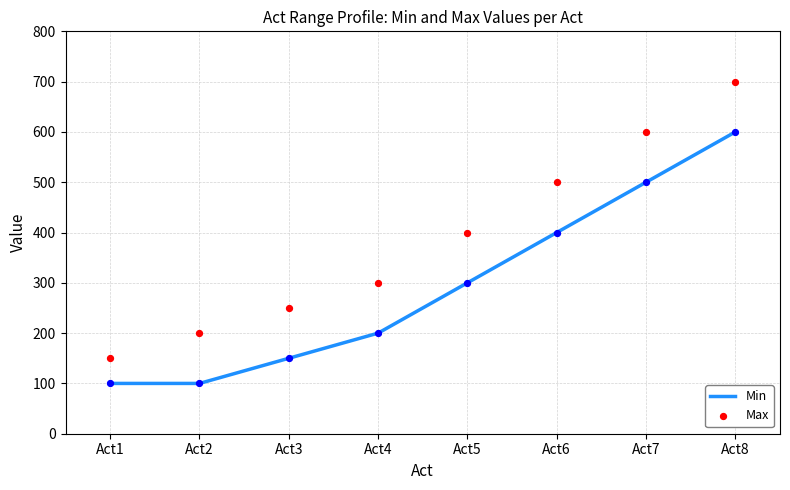

Which series contains the lowest Y value?

Min